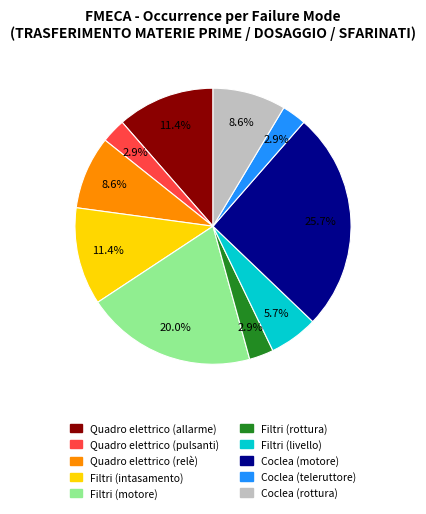

Does any single category account for the majority?

No